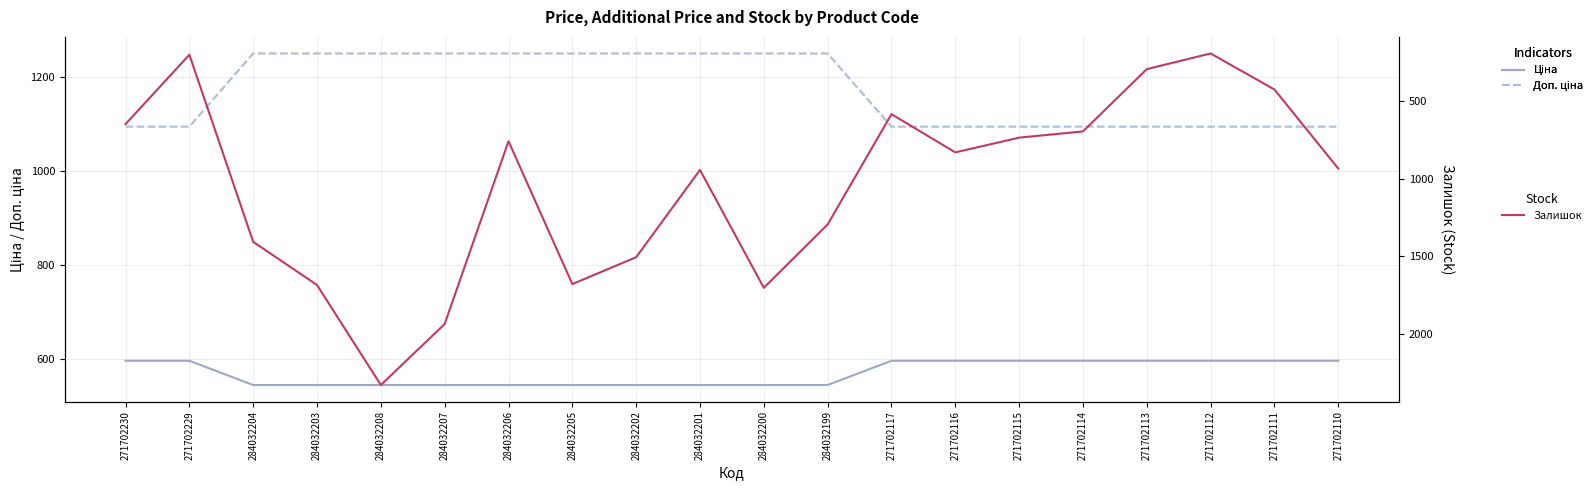

At 284032199, list the series in order from smallest to largest.

Ціна, Доп. ціна, Залишок